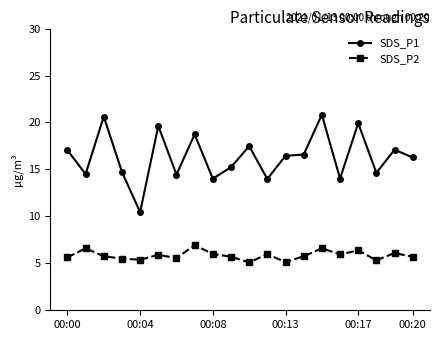

True or false: SDS_P2 has more than 2 points higher than both neighbors.

True